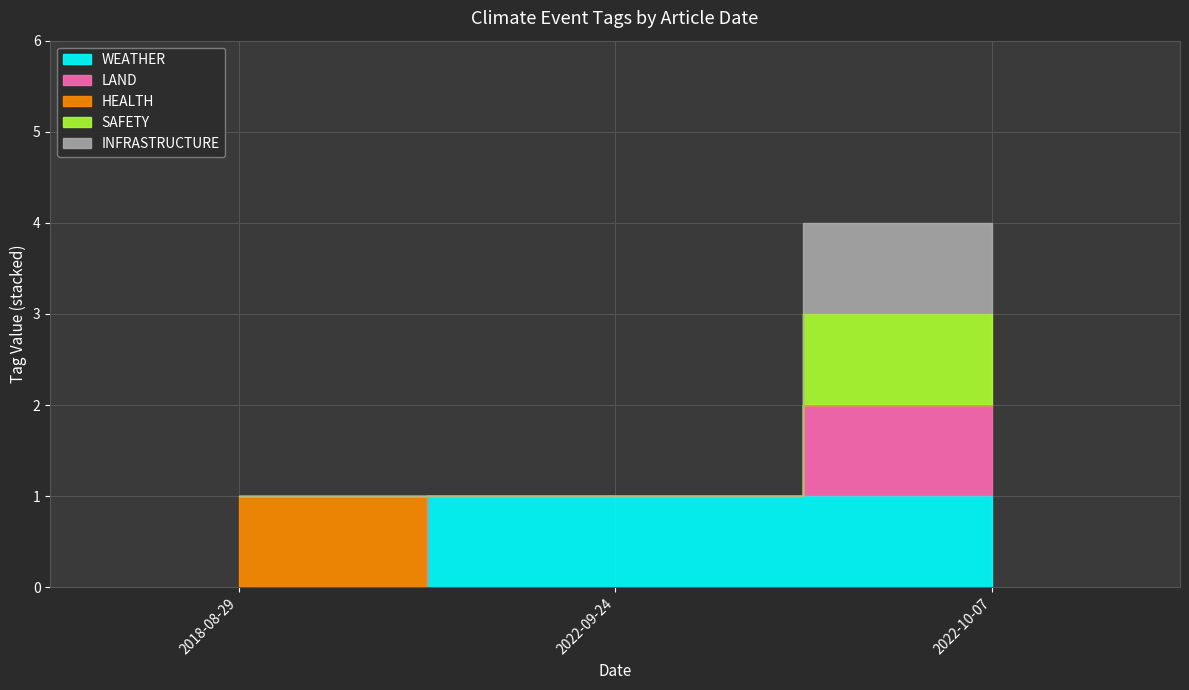

Rank the categories by LAND value from highest to lowest.

2022-10-07, 2018-08-29, 2022-09-24